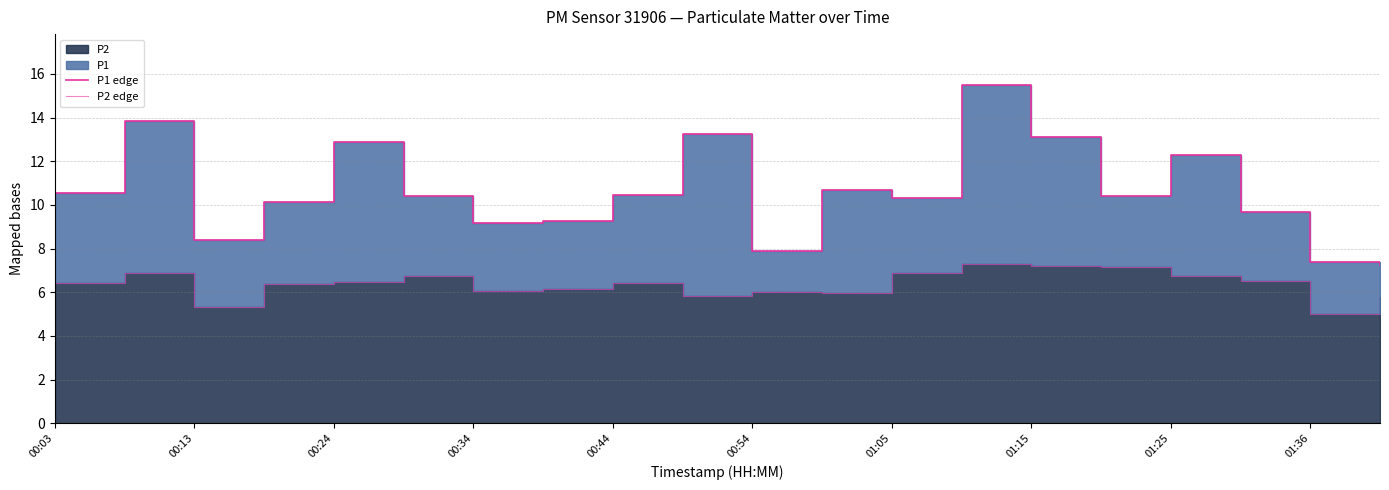

Reading left to right, list all the values displayed in this chart.

P1 edge: 10.5	13.8	8.4	10.1	12.9	10.4	9.2	9.3	10.5	13.3	7.9	10.7	10.3	15.5	13.1	10.4	12.3	9.7	7.4	7.3
P2 edge: 6.4	6.9	5.3	6.4	6.5	6.7	6.1	6.2	6.4	5.8	6.0	6.0	6.9	7.3	7.2	7.2	6.7	6.5	5.0	5.8